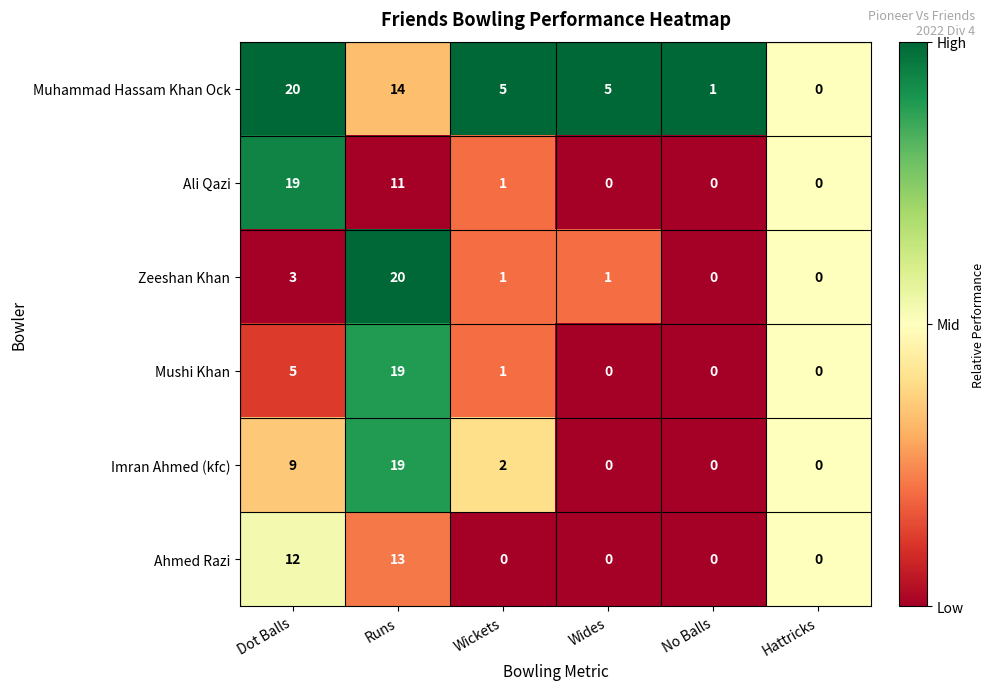

How many series are shown in this chart?

6